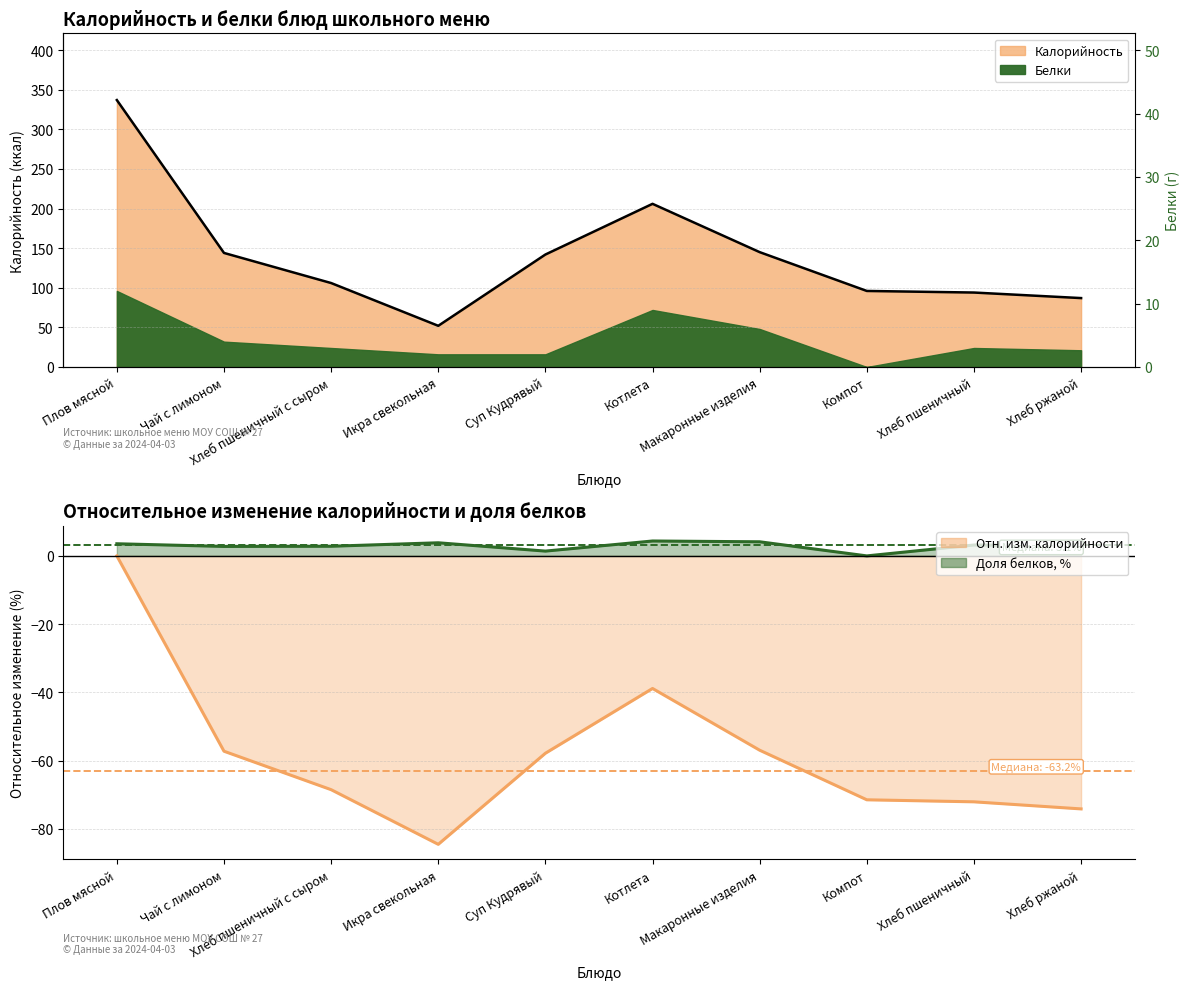

At which label is the value closest to 194?

Котлета